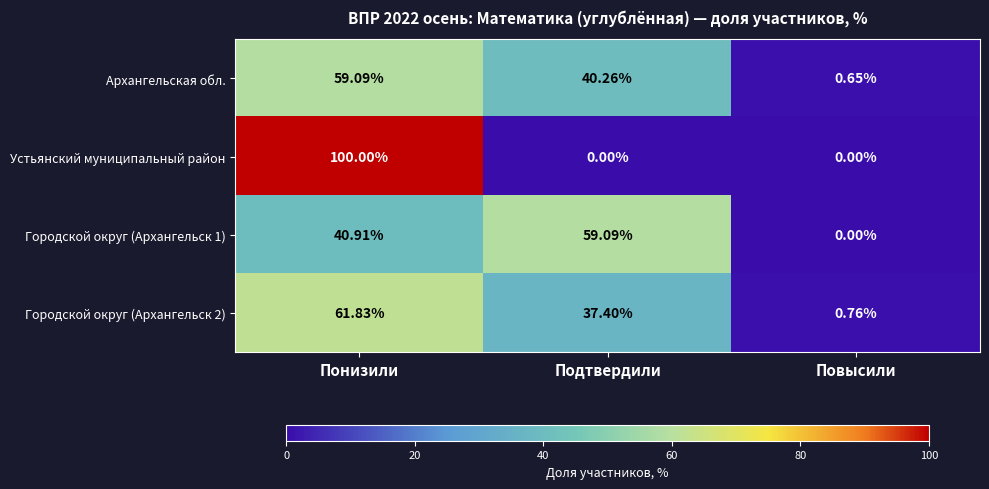

Which series has the largest range (max minus min)?

Устьянский муниципальный район